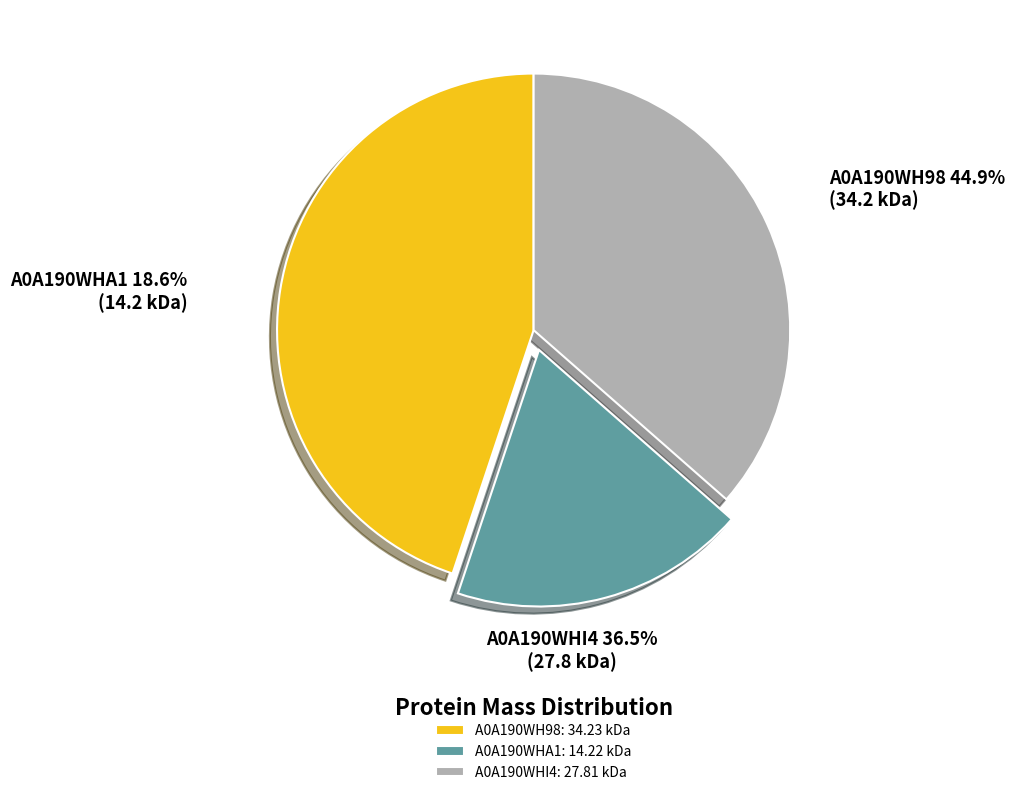

Combined, do A0A190WHI4 and A0A190WHA1 account for over 50%?

Yes